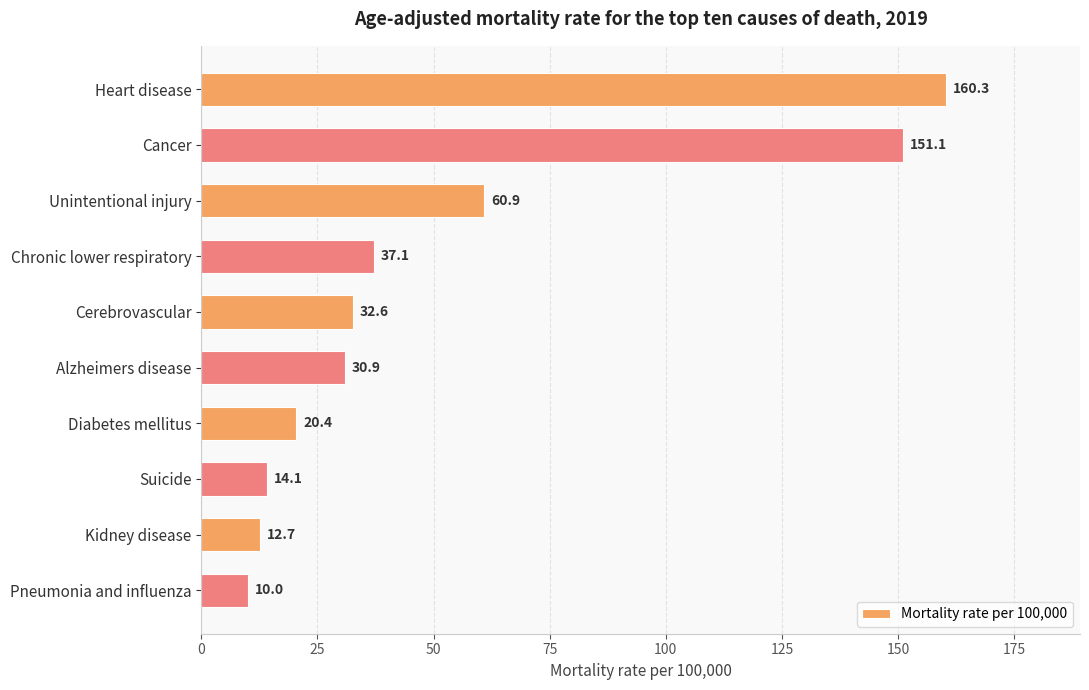

What is the minimum value shown in the chart?

10.0